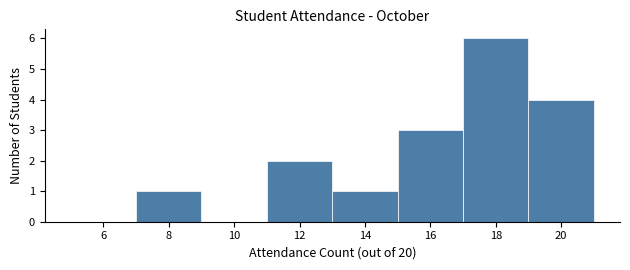

Reading left to right, list every bar in this chart as the range it spans on the x-axis followed by its height. The values are not printed on the chart, so give them approximately, as read against the axis.

5 to 7: 0
7 to 9: 1
9 to 11: 0
11 to 13: 2
13 to 15: 1
15 to 17: 3
17 to 19: 6
19 to 21: 4